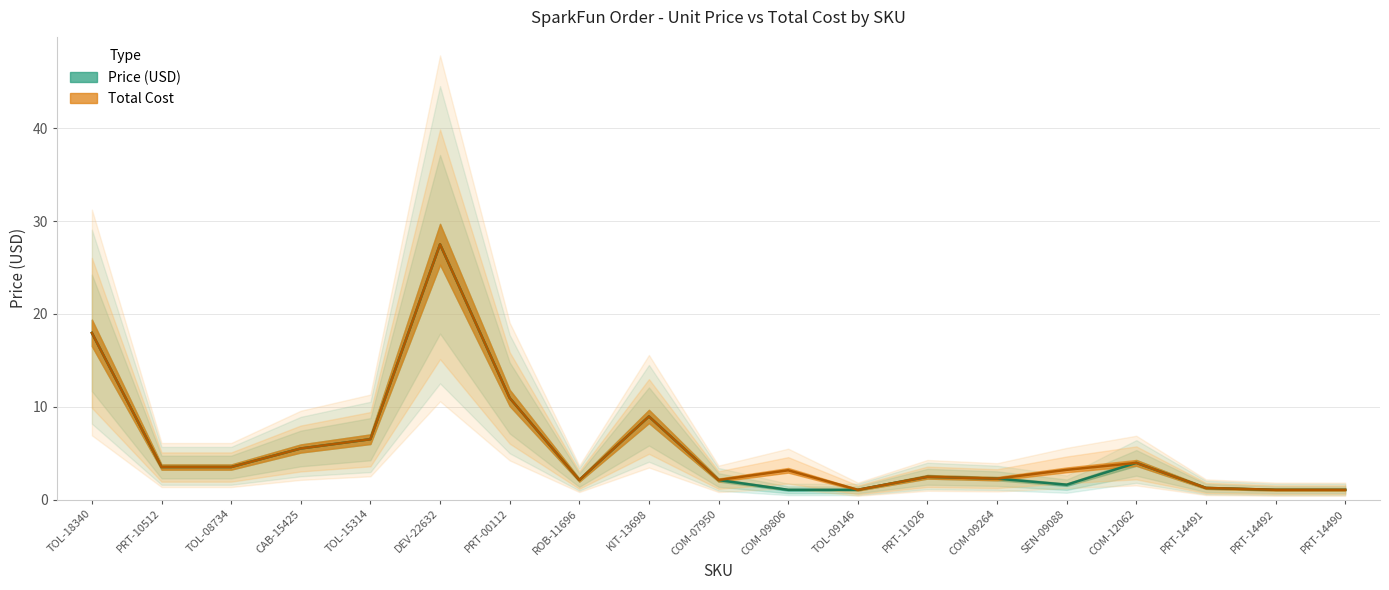

What is the label of the 10th point from the left?

COM-07950